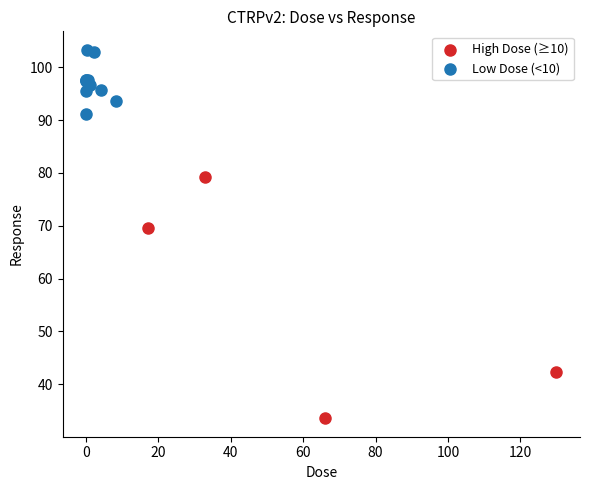

Which series contains the highest Y value?

Low Dose (<10)